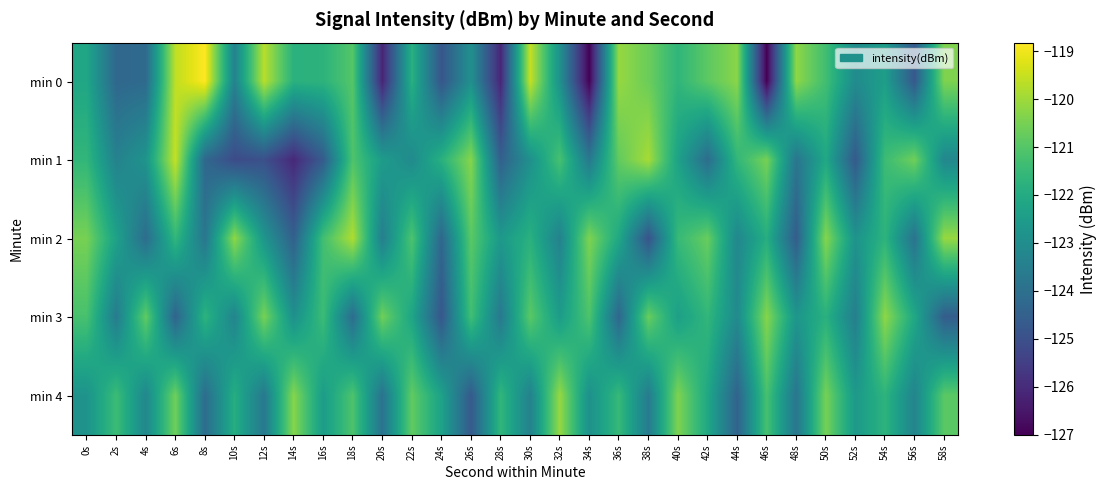

What is the smallest value displayed?

-127.0